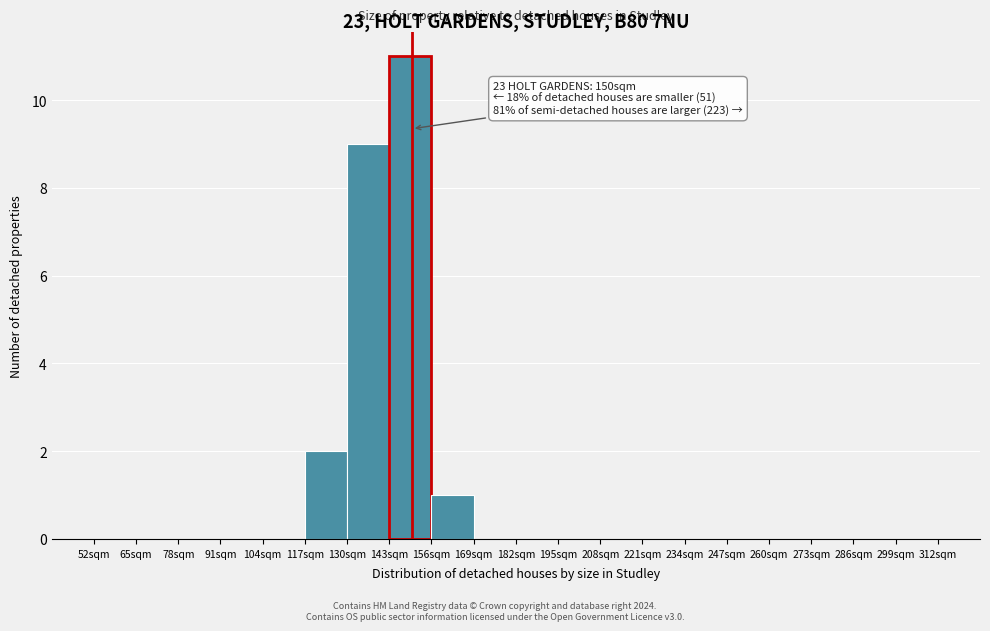

Which range on the x-axis has the tallest bar?

143 to 156